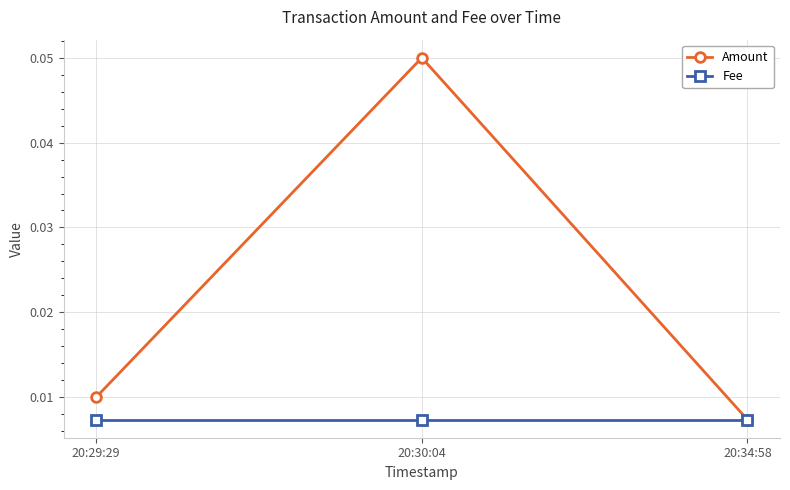

What position from the right is 20:29:29?

3